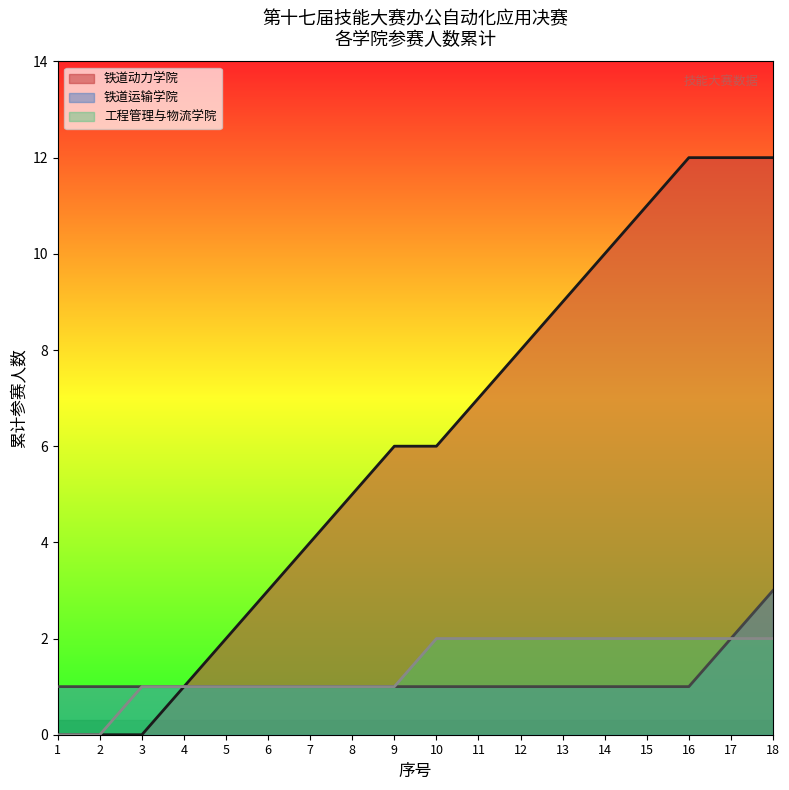

How many series are shown in this chart?

3